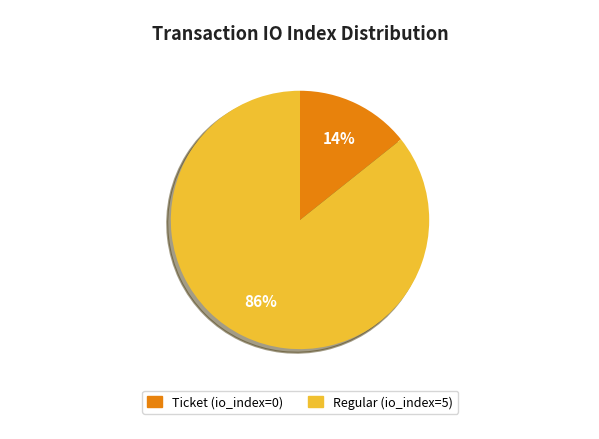

Which category has the smallest portion of the pie?

Ticket (io_index=0)